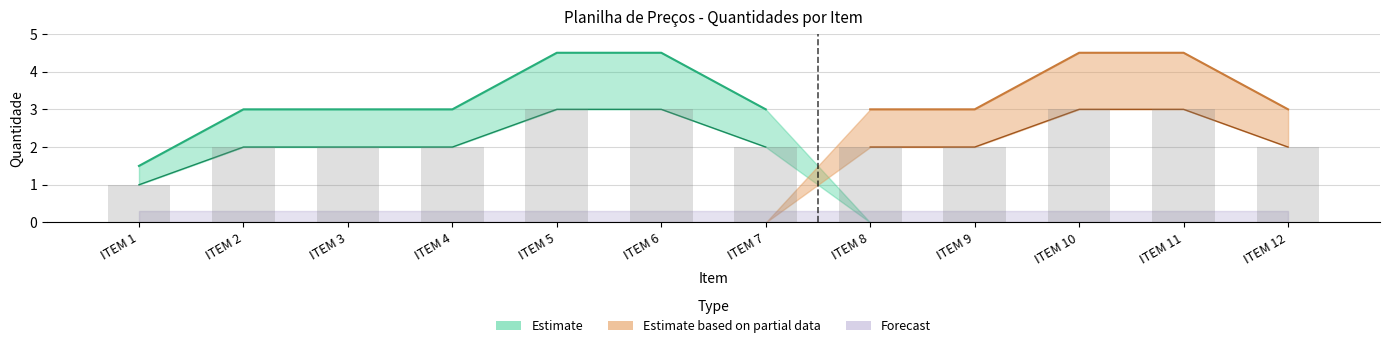

The Forecast series shows 0 at ITEM 1. True or false?

True